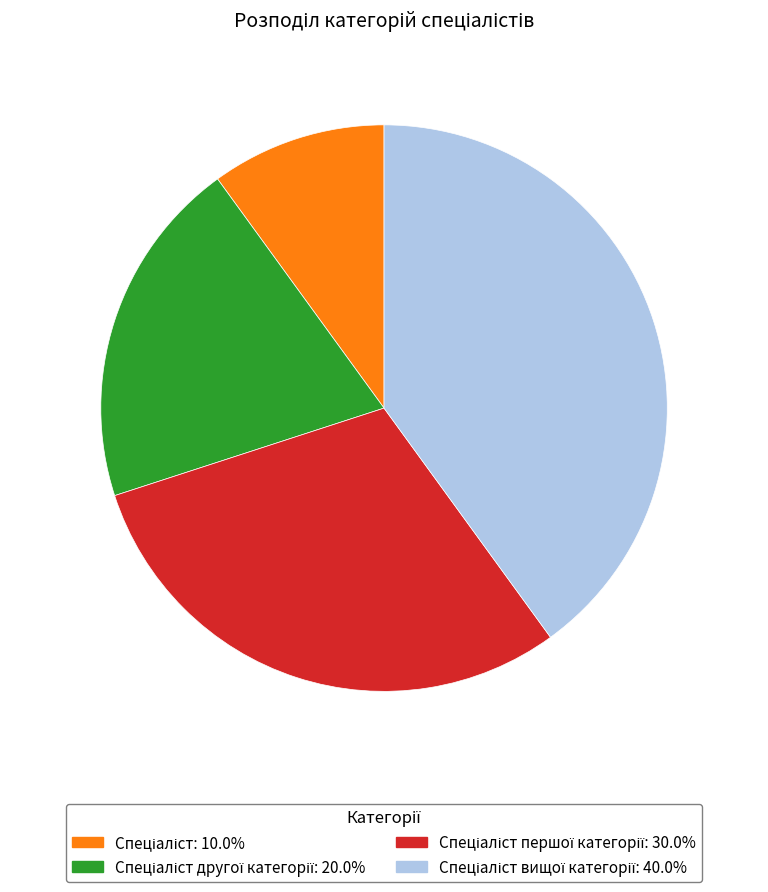

Is there a majority slice in this chart?

No